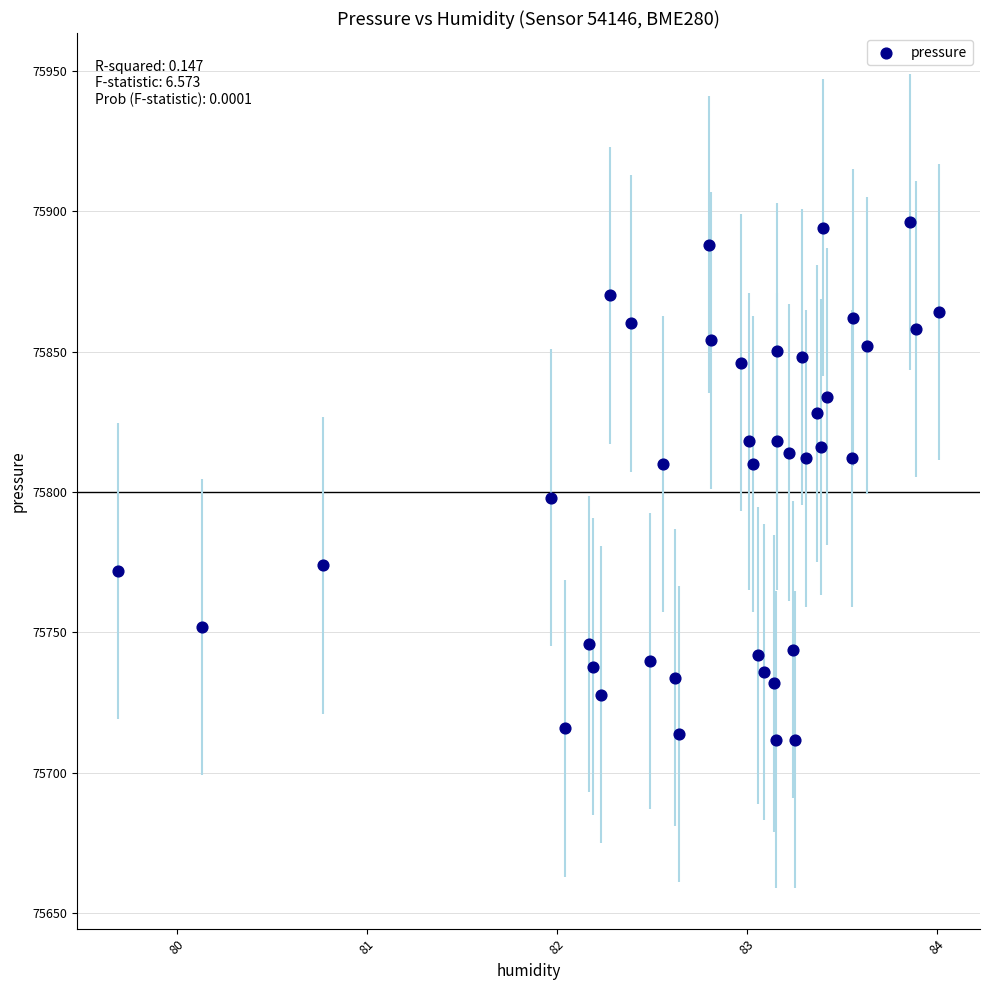

What is the range of Y values (max minus min)?

184.4